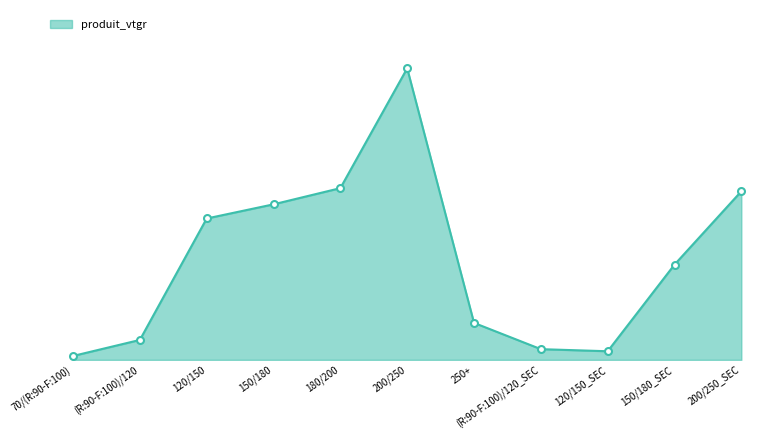

Which category has the lowest value across all series?

70/(R:90-F:100)